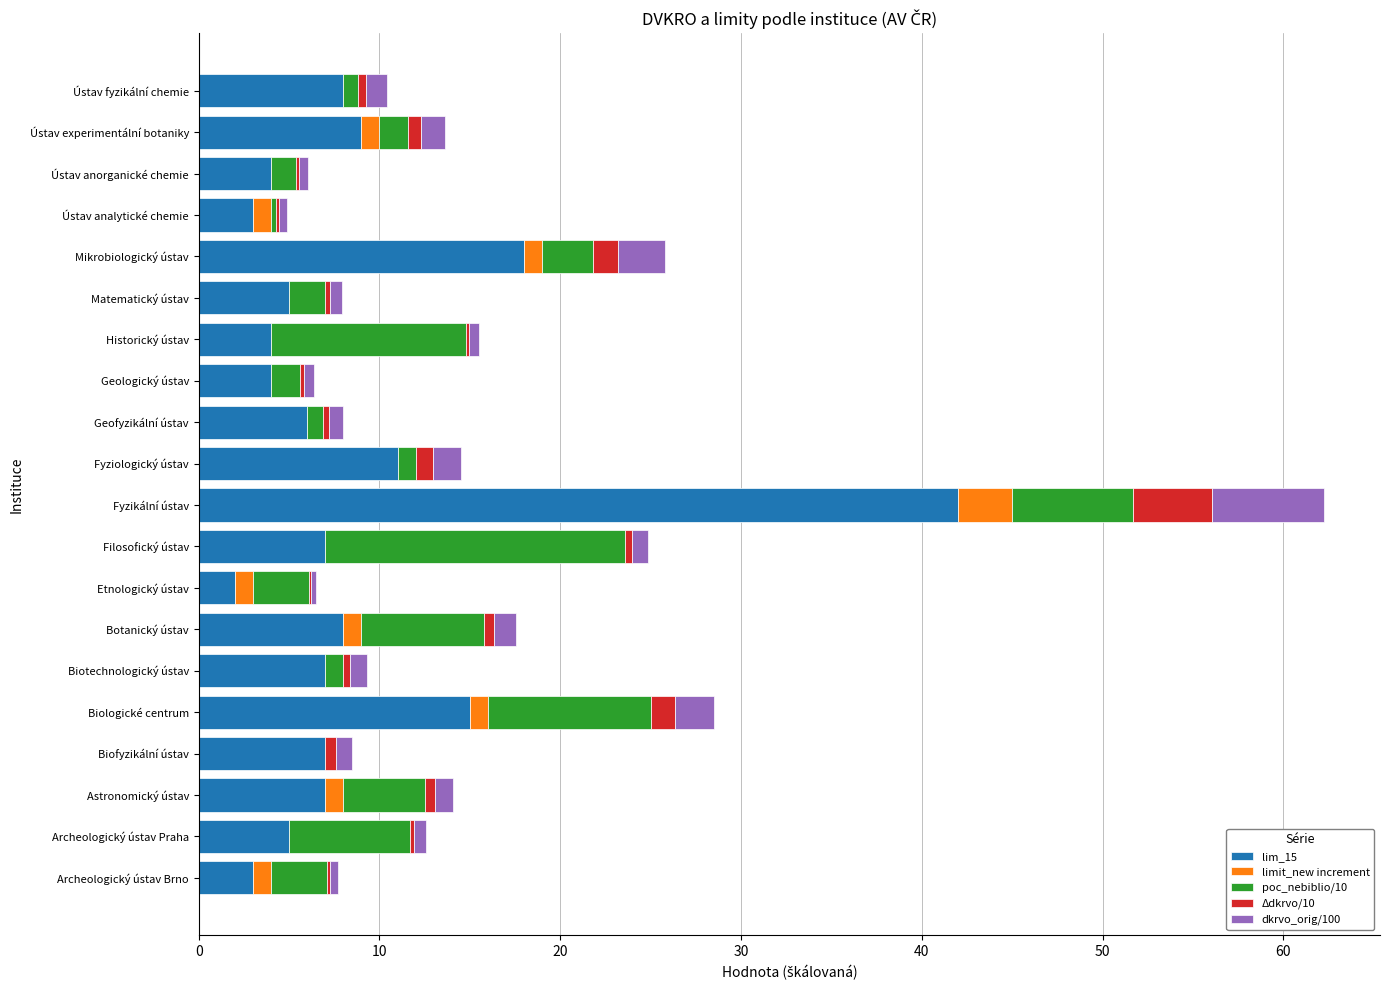

What are all the series names shown in the legend?

lim_15, limit_new increment, poc_nebiblio/10, Δdkrvo/10, dkrvo_orig/100